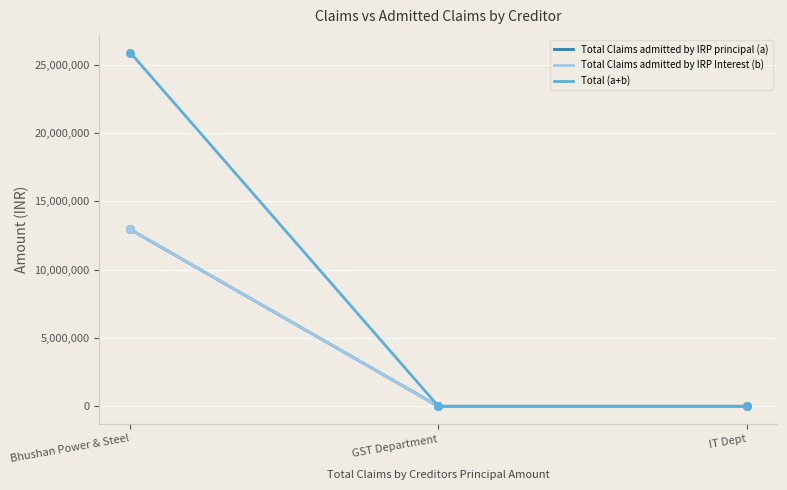

Which series reaches the minimum Y coordinate?

Total Claims admitted by IRP principal (a)